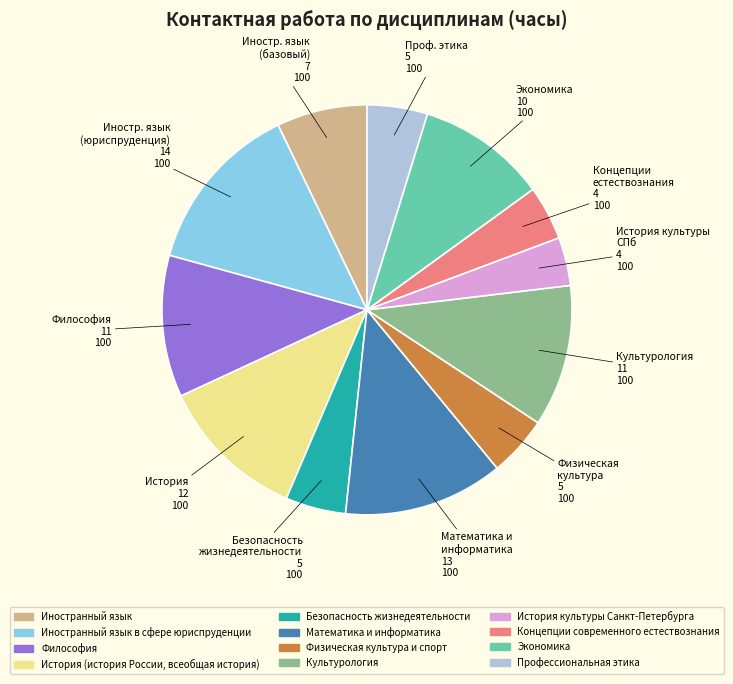

Is there a majority slice in this chart?

No